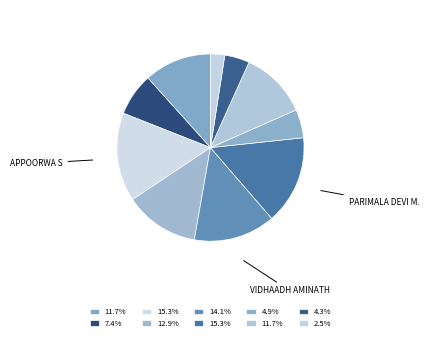

Which category has the biggest portion of the pie?

3